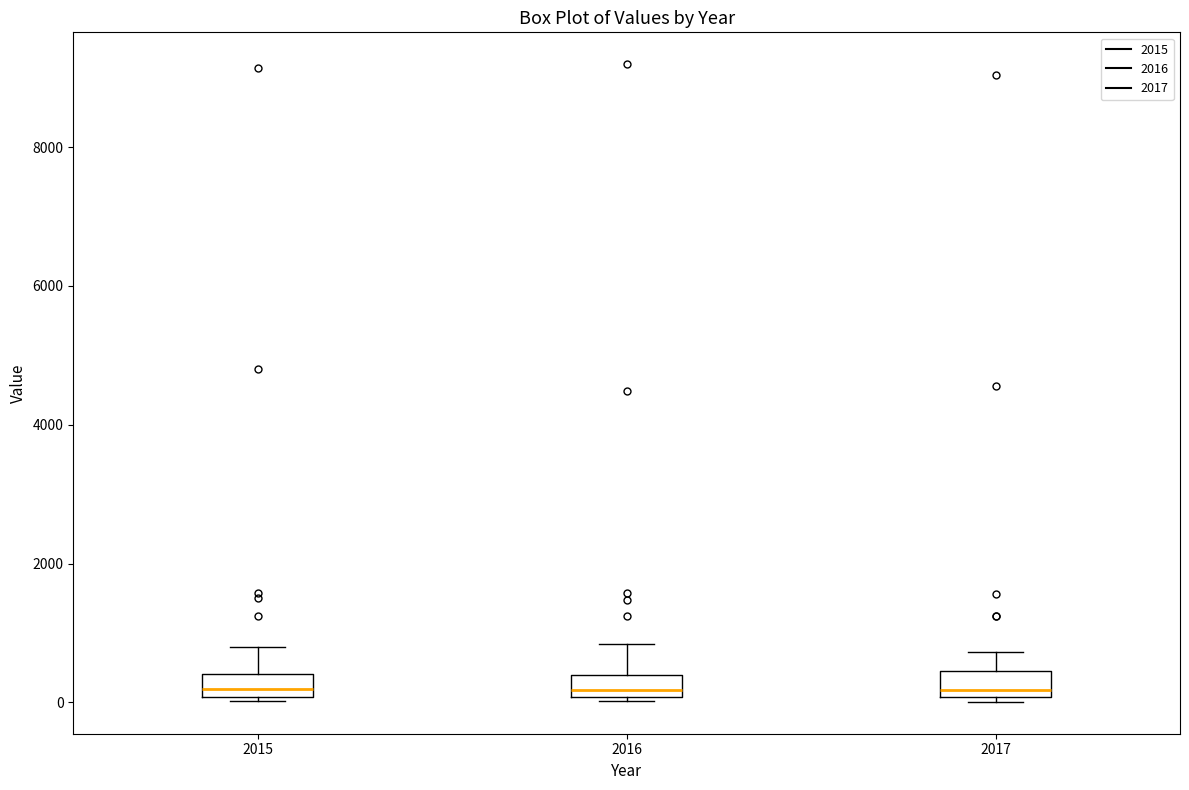

Reading left to right, transcribe this box plot: for each box, give where its median line is, the range the box spans, and where its two whiskers end, as read against the y-axis. The values are not printed on the chart, so give them approximately, as read against the axis.

2015: median 200, box 0 to 400, whiskers 0 (just below the box's lower edge) to 800
2016: median 200, box 0 to 400, whiskers 0 (just below the box's lower edge) to 800
2017: median 200, box 0 to 400, whiskers 0 (just below the box's lower edge) to 800